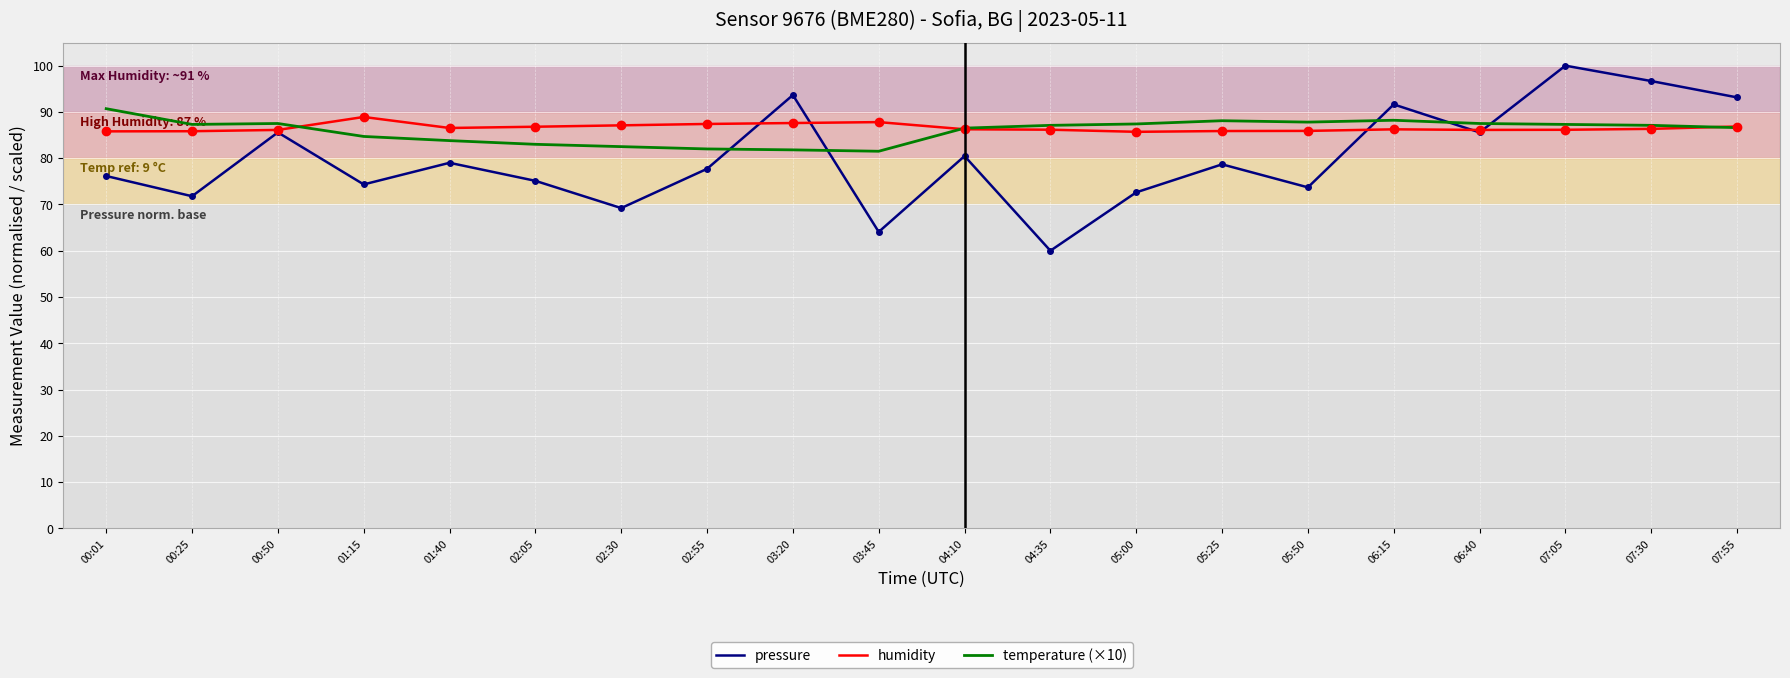

The value of humidity at 03:45 is 87.8. True or false?

True